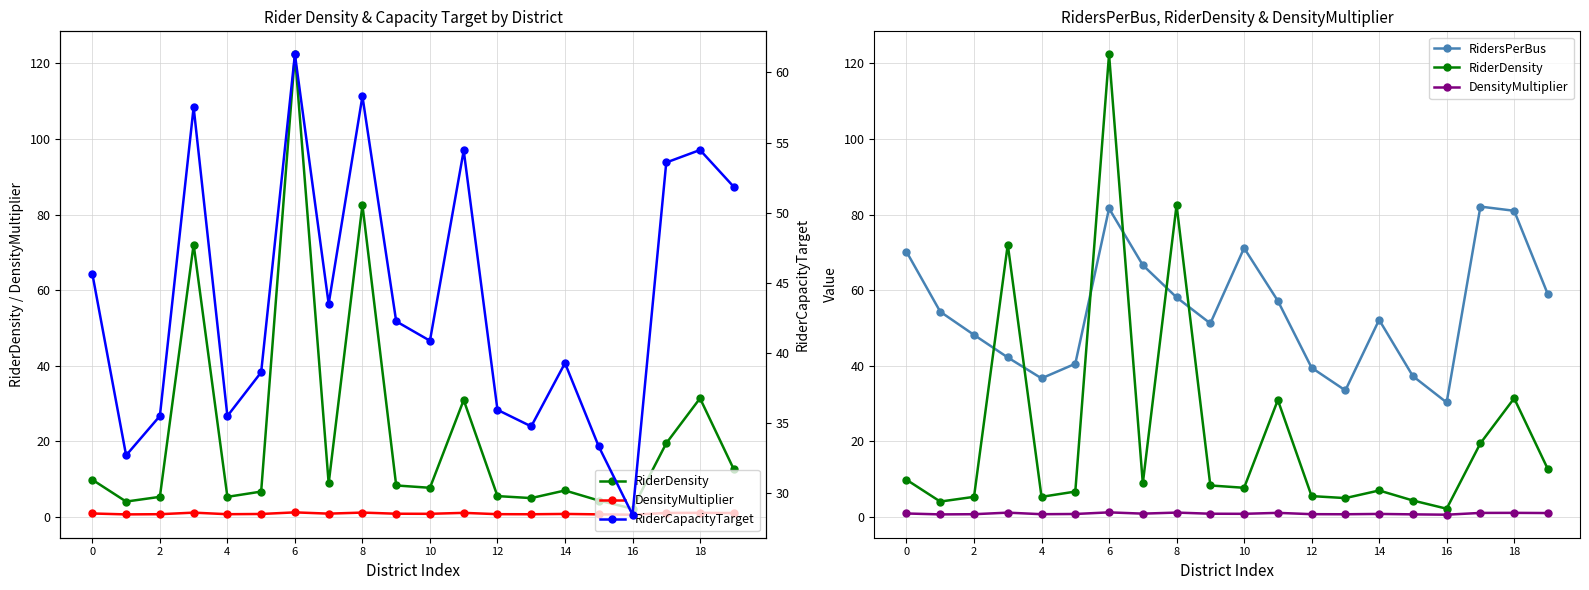

What is the average value of the RidersPerBus series?

54.6